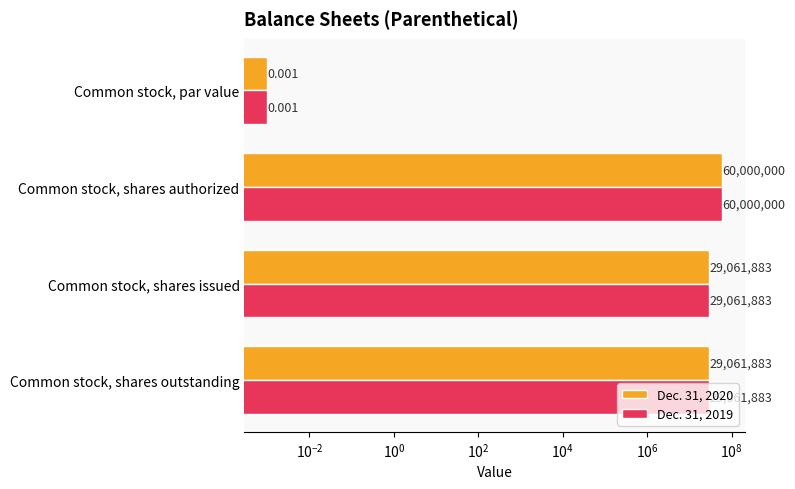

How many series are shown in this chart?

2